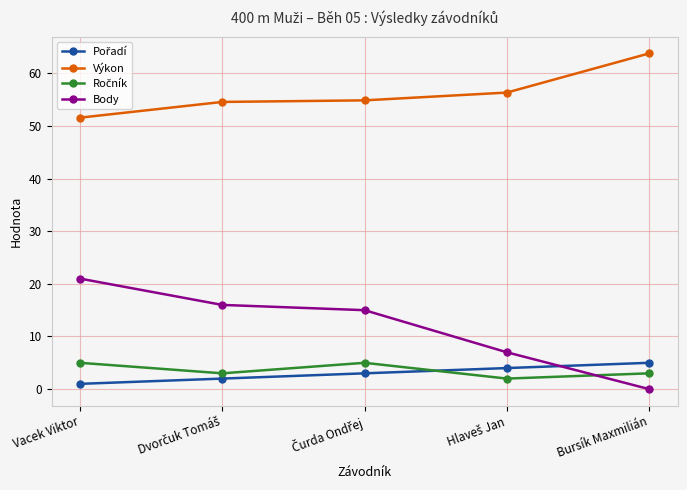

What is the sum of all Výkon values?

281.2